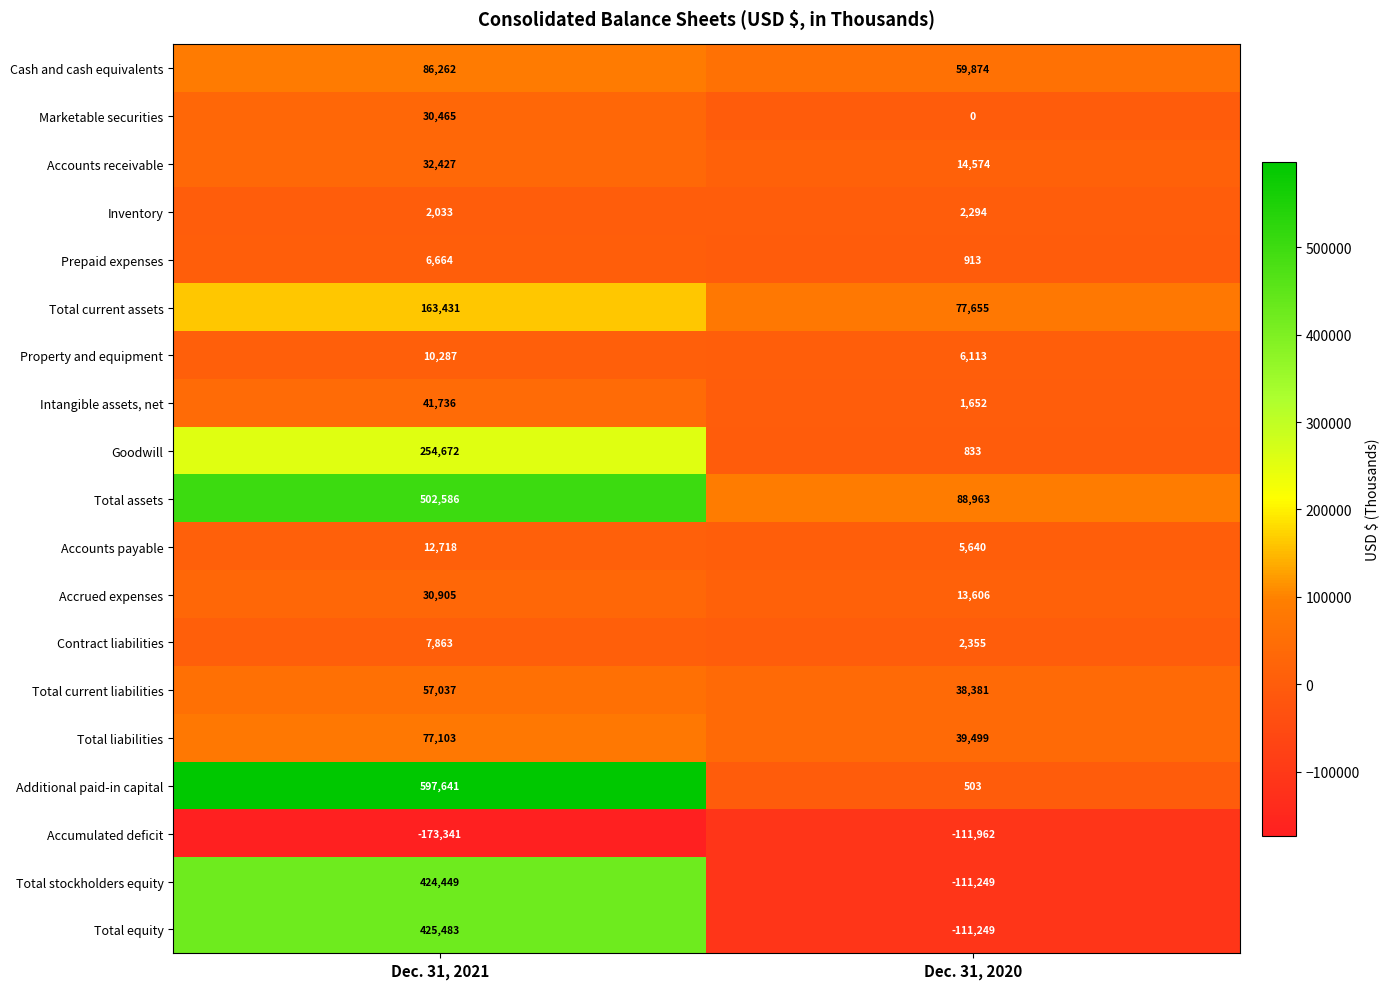

At Dec. 31, 2021, list the series in order from largest to smallest.

Additional paid-in capital, Total assets, Total equity, Total stockholders equity, Goodwill, Total current assets, Cash and cash equivalents, Total liabilities, Total current liabilities, Intangible assets, net, Accounts receivable, Accrued expenses, Marketable securities, Accounts payable, Property and equipment, Contract liabilities, Prepaid expenses, Inventory, Accumulated deficit